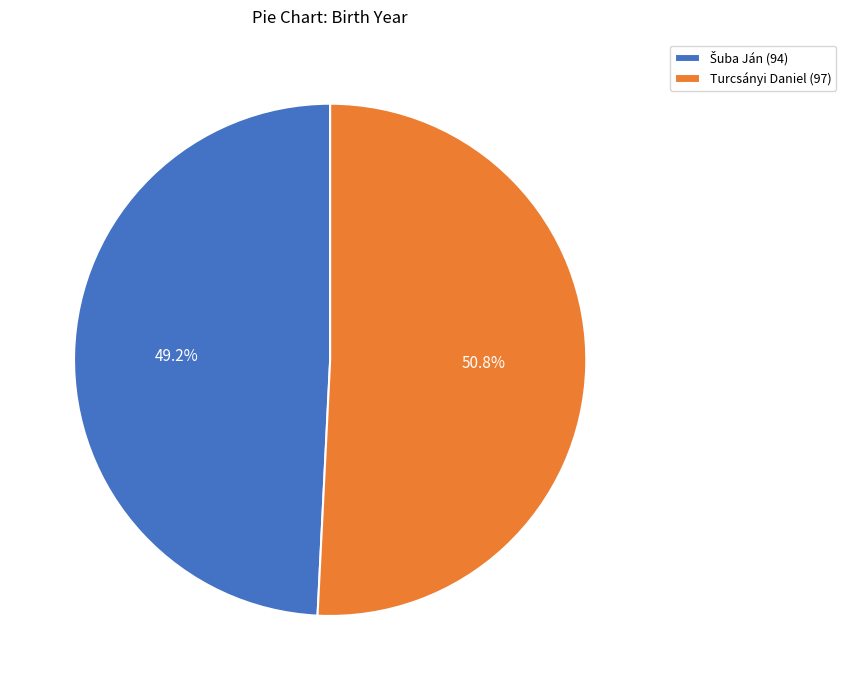

Does any single category account for the majority?

Yes